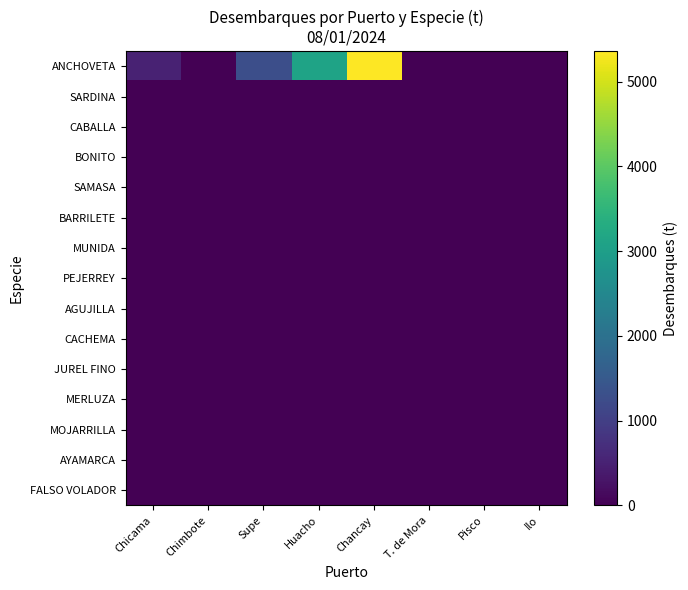

Between T. de Mora and Pisco, which is larger?

T. de Mora